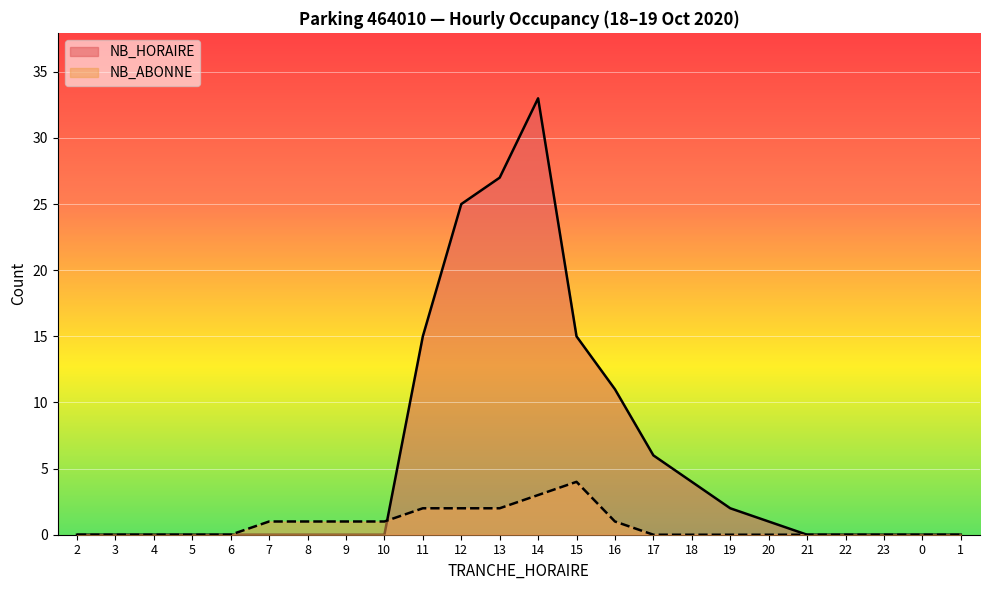

List the series in order of their overall mean, lowest first.

NB_ABONNE, NB_HORAIRE